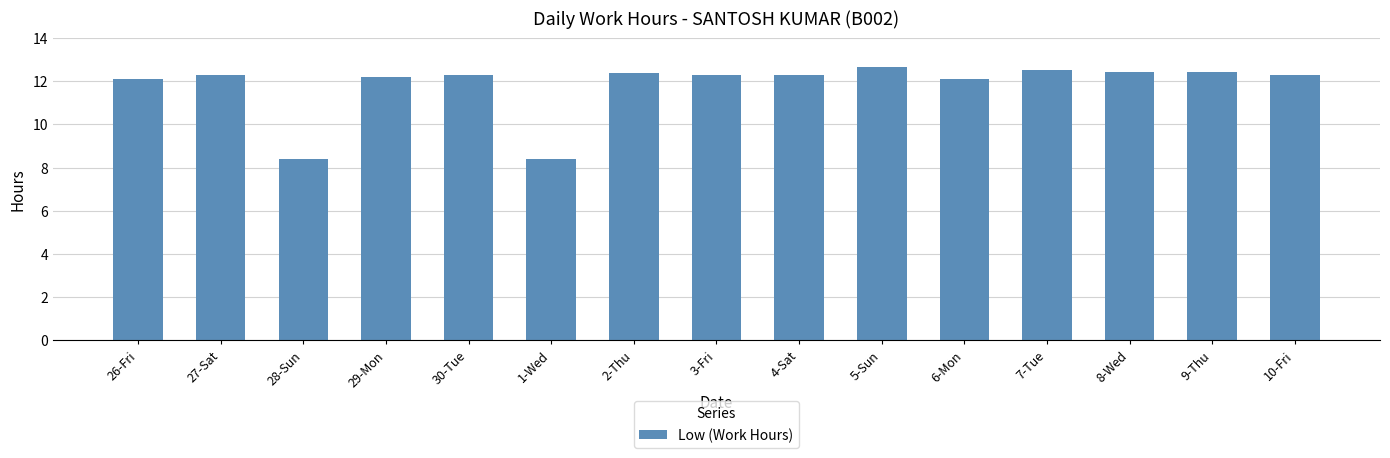

What is the change in value from 6-Mon to 10-Fri?

+0.2